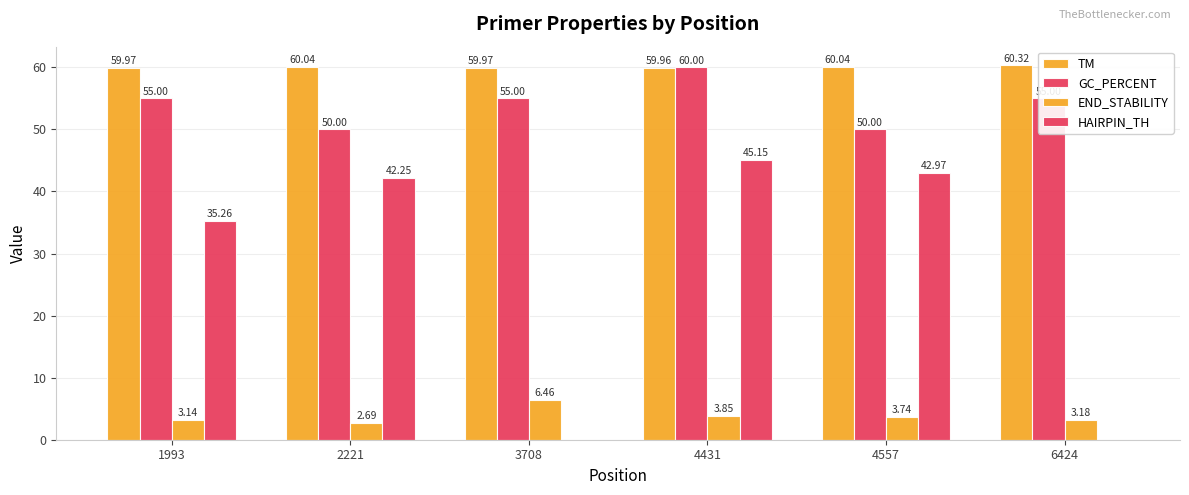

How many groups of bars are there?

6